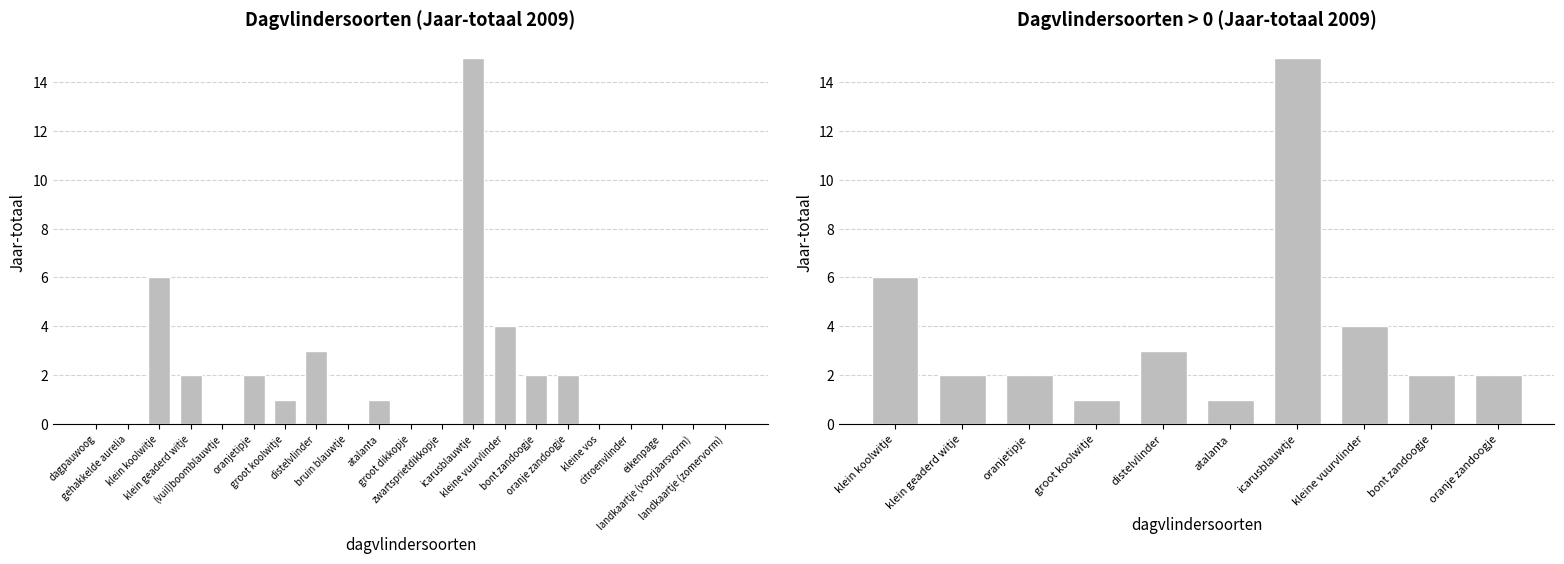

Which label corresponds to the smallest value in the chart?

dagpauwoog